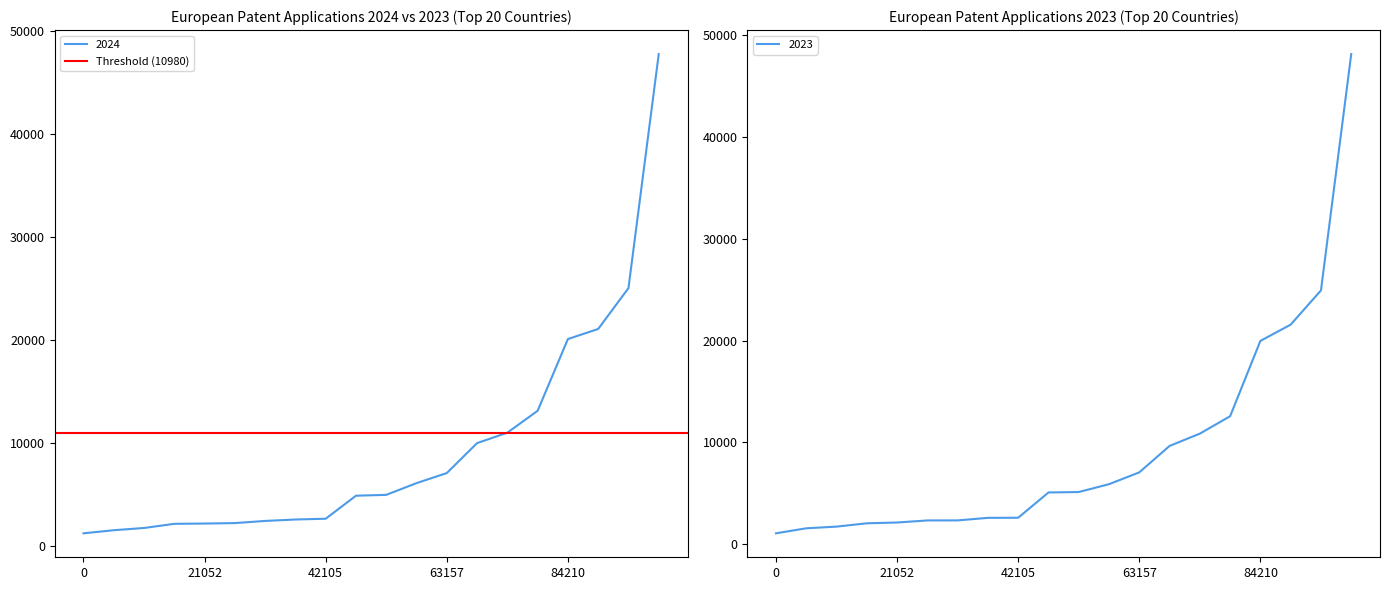

How many lines are shown in the chart?

2